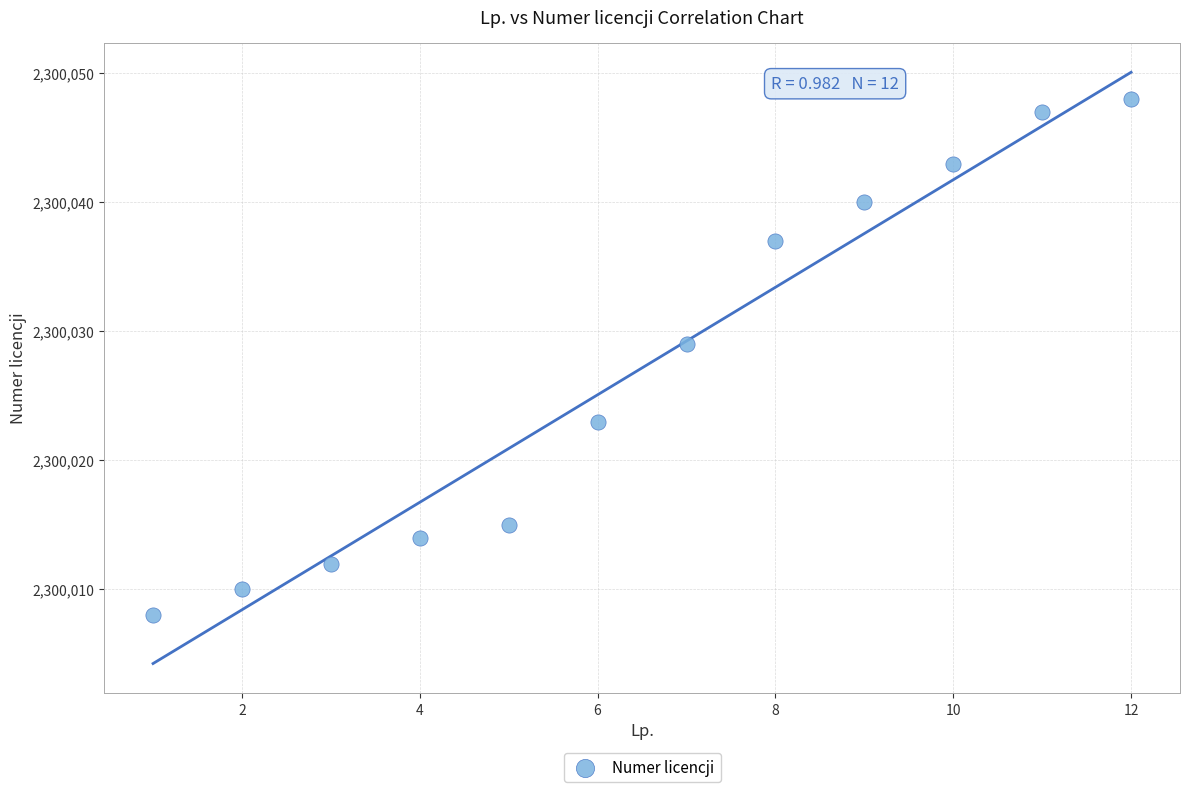

What Y value in the scatter plot is closest to 2300028?

2300029